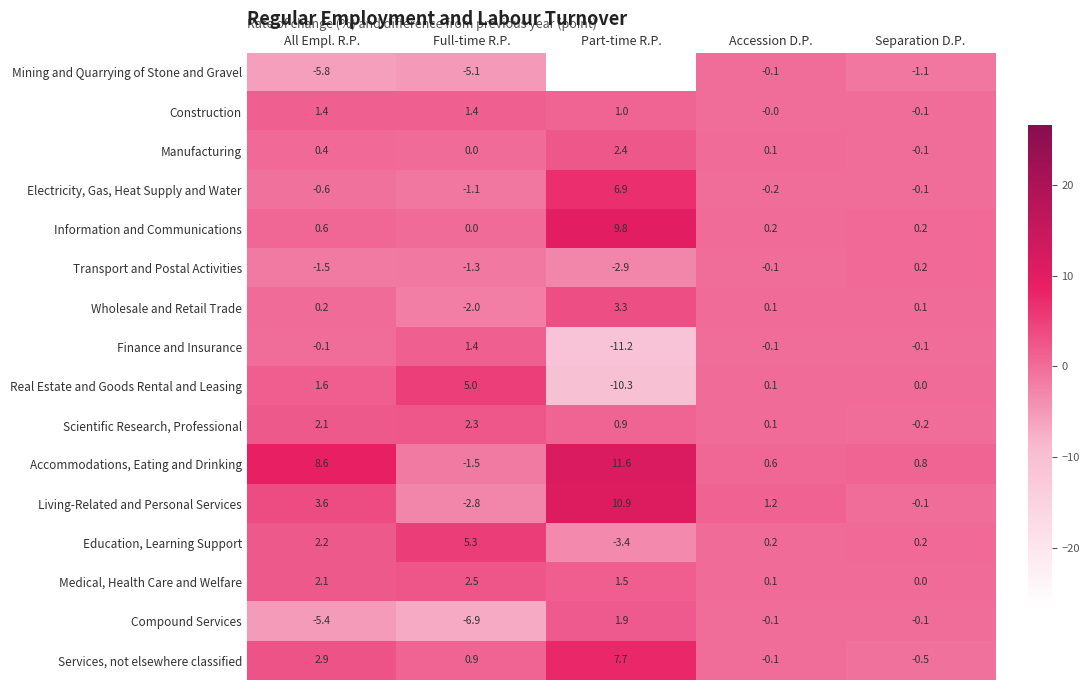

What is the minimum value shown in the chart?

-26.6